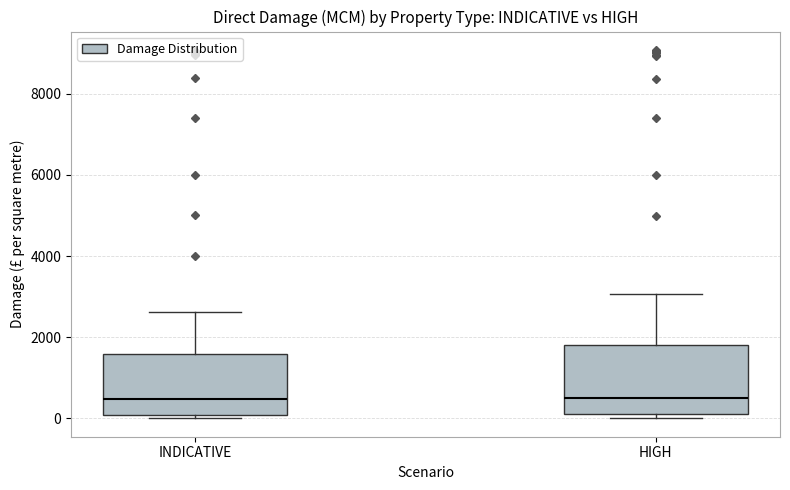

Where is the upper edge of the box for HIGH on the y-axis? The values are not printed on the chart, so give them approximately, as read against the axis.

1800